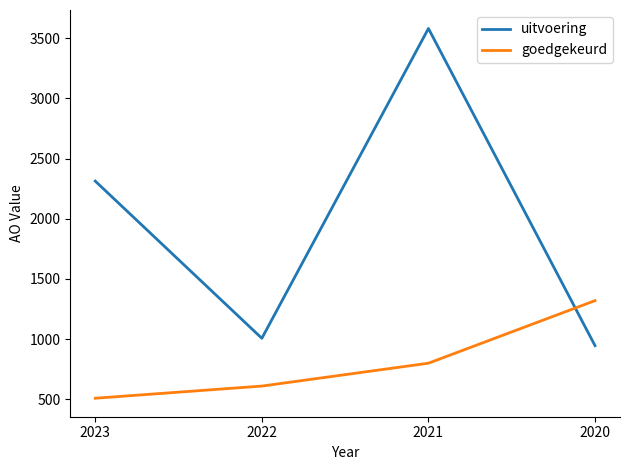

Which series has the largest total across all categories?

uitvoering